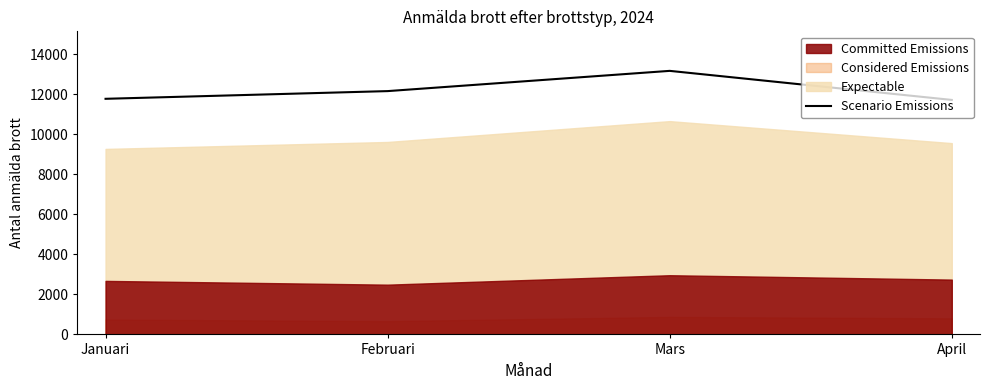

True or false: the data shows 11725 at April.

True